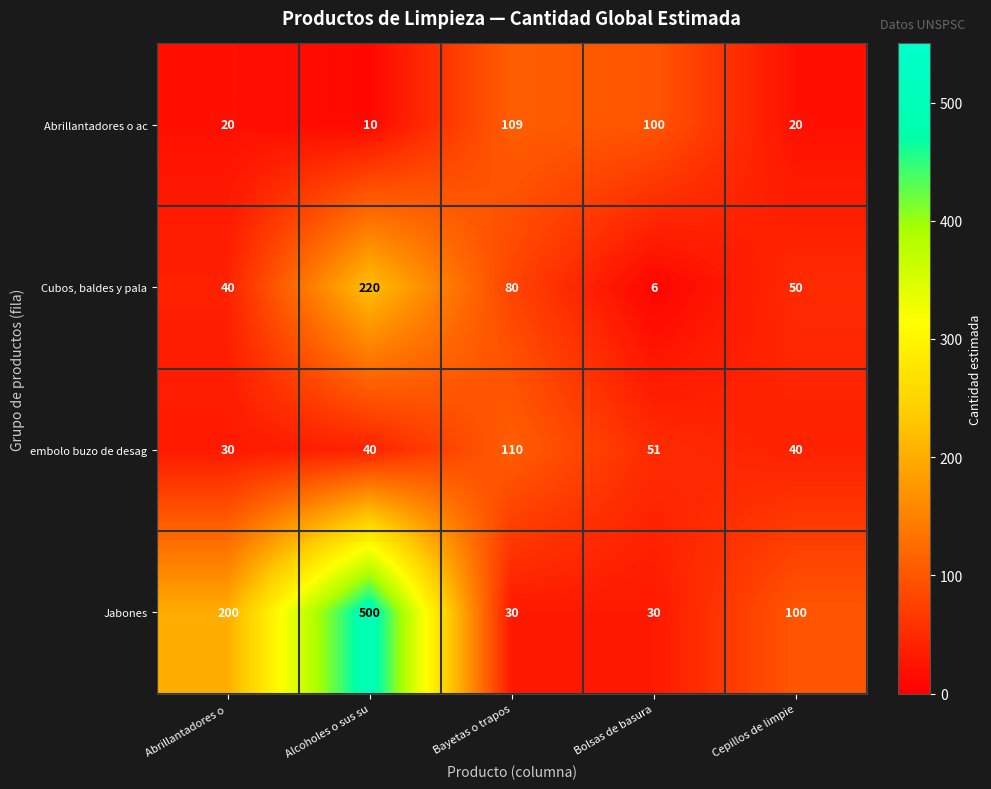

How many distinct data groups are displayed?

4